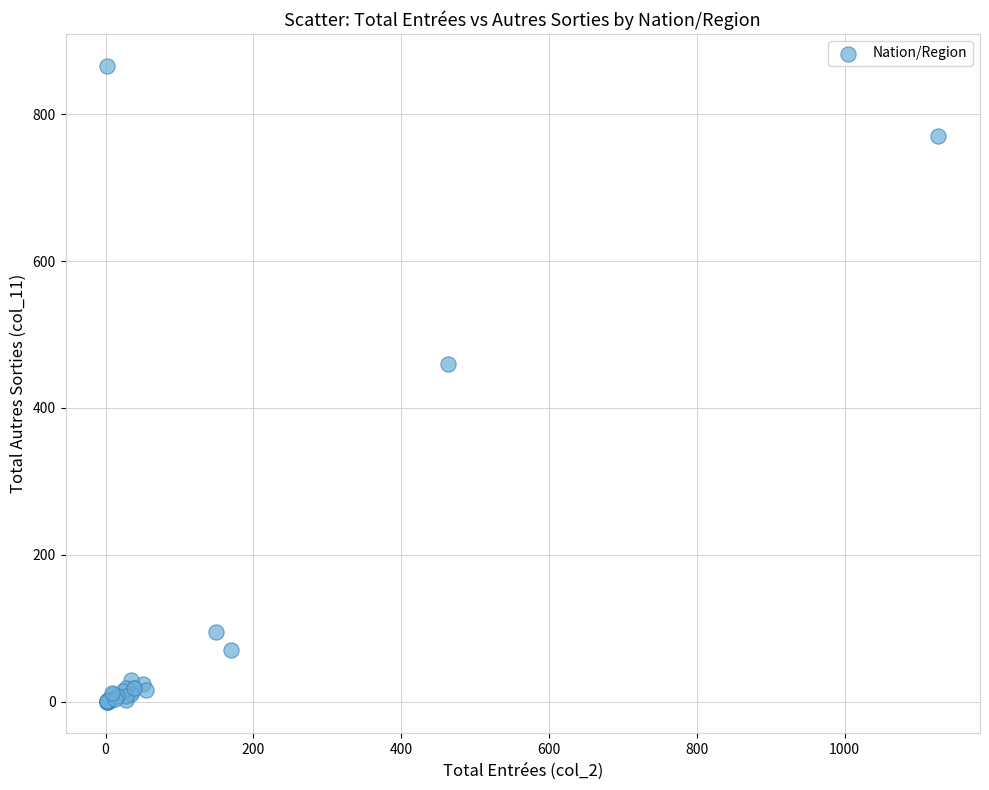

What Y value in the scatter plot is closest to 433?

460